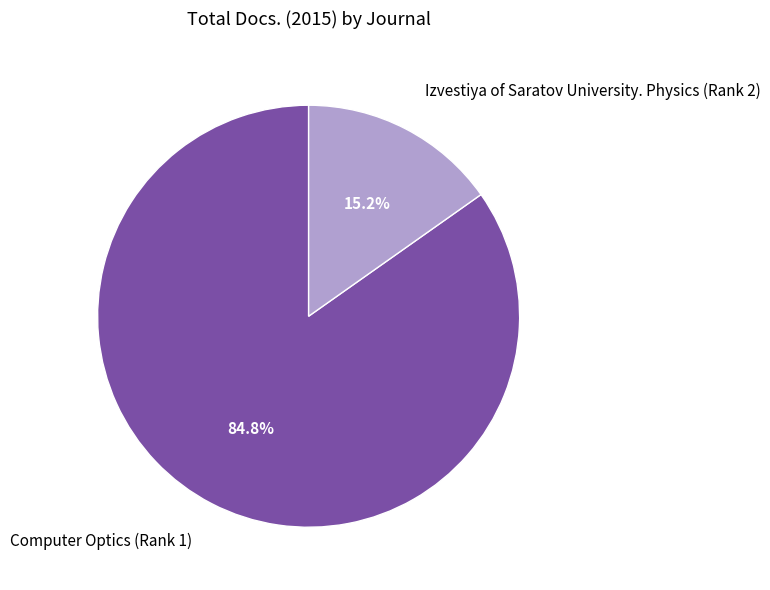

Approximately how many times larger is the value at Computer Optics (Rank 1) compared to Izvestiya of Saratov University. Physics (Rank 2)?

5.6